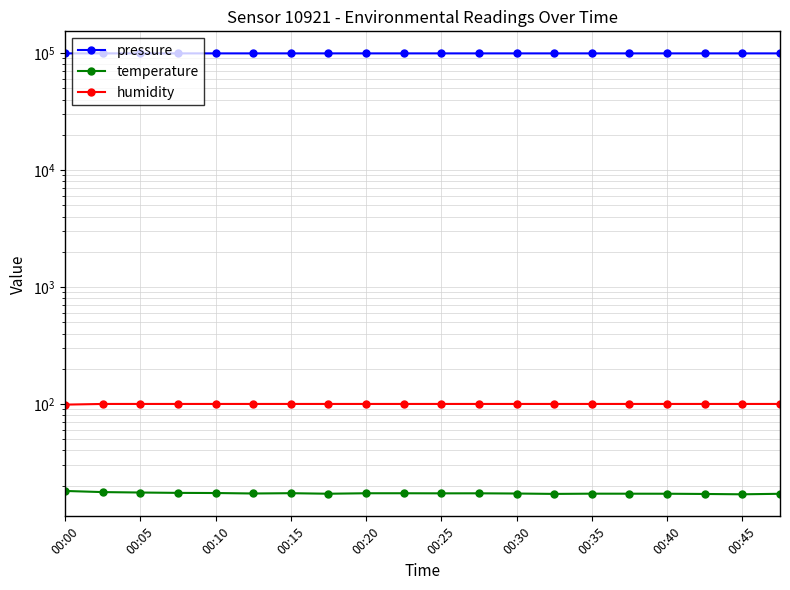

What is the sum of the humidity values at 00:15 and 00:00?

198.7